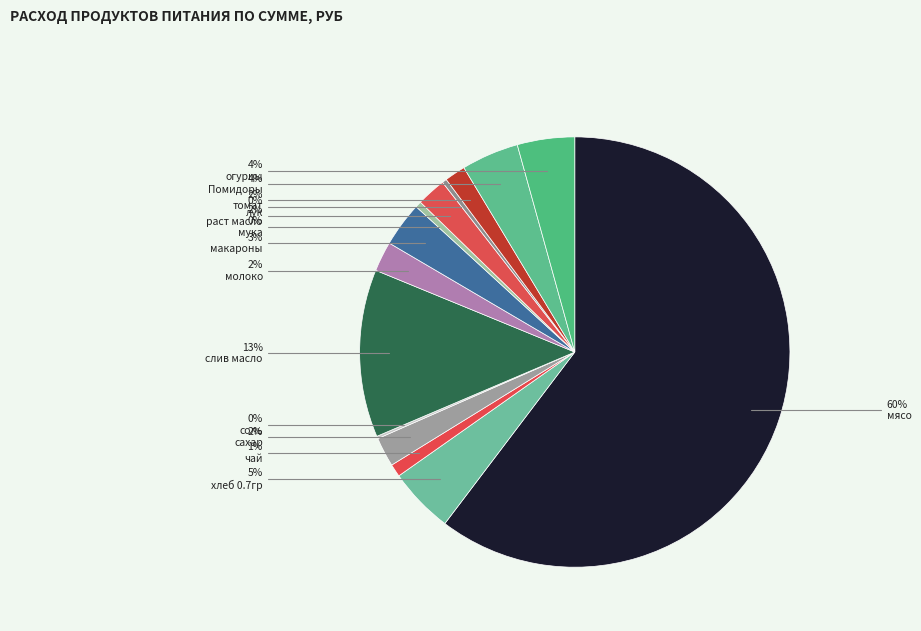

What is the smallest slice in the pie chart?

соль